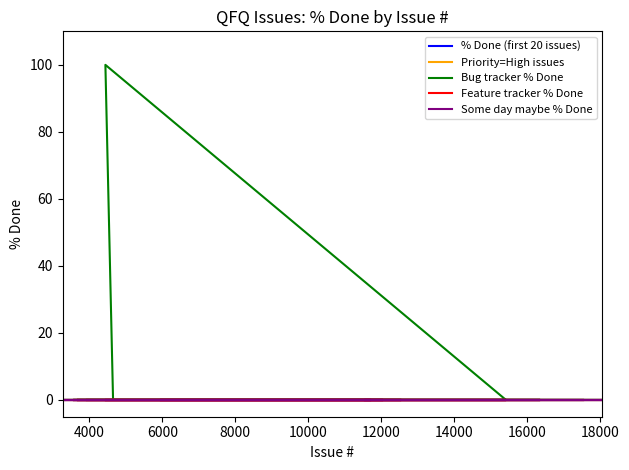

How many distinct data groups are displayed?

5